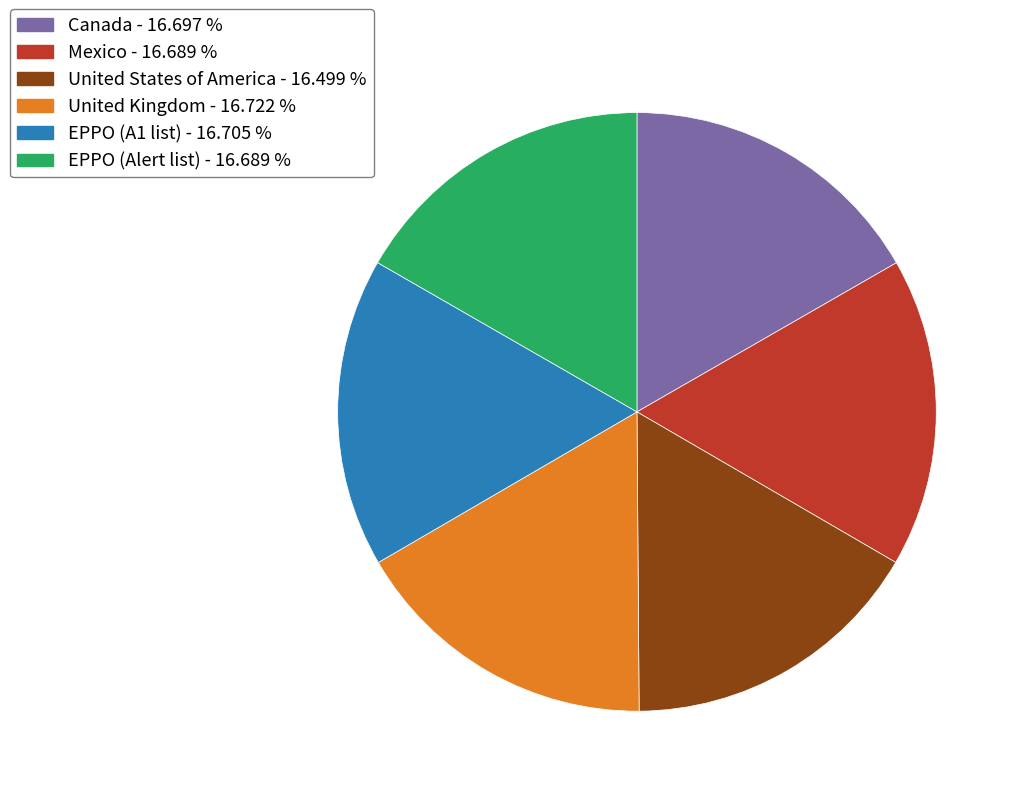

Combined, do EPPO (Alert list) and United Kingdom account for over 50%?

No